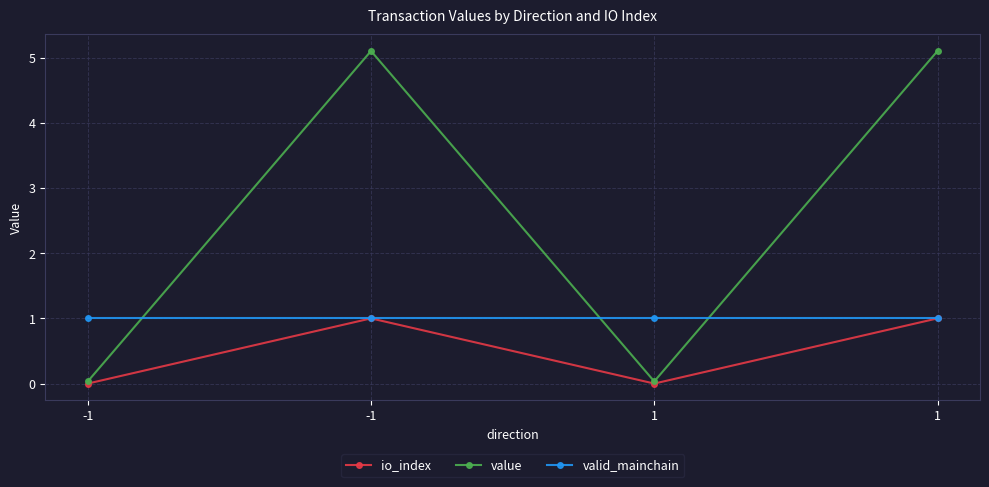

At 1, list the series in order from largest to smallest.

valid_mainchain, value, io_index